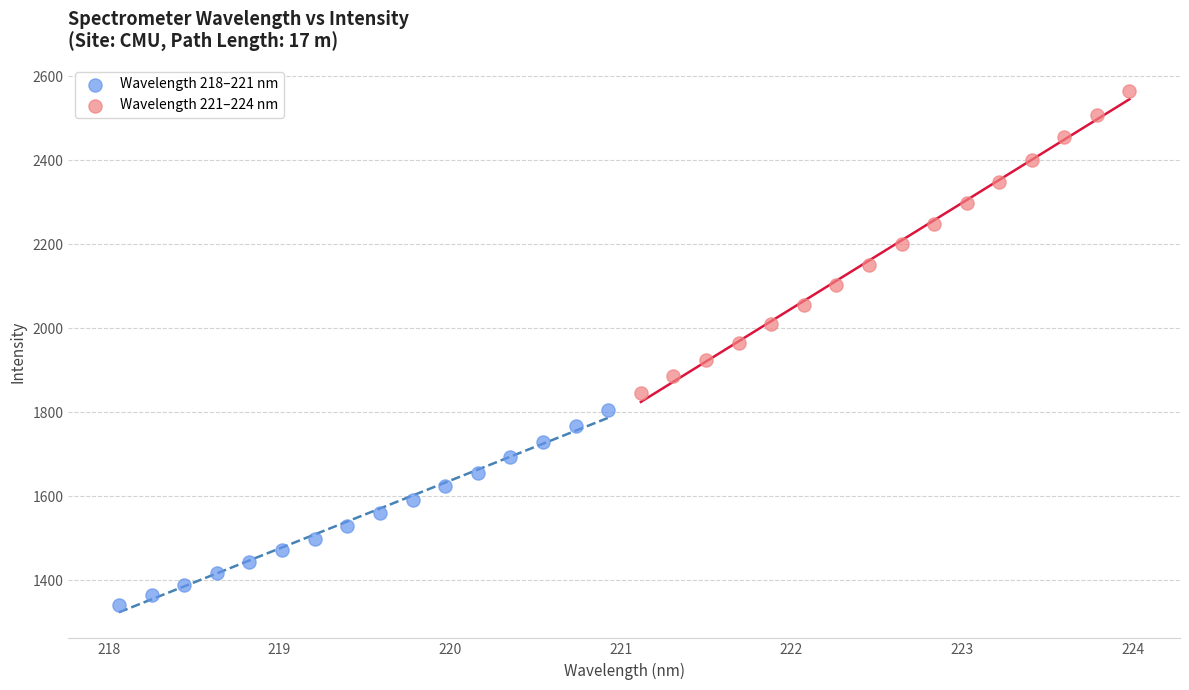

What are all the series names shown in the legend?

Wavelength 218–221 nm, Wavelength 221–224 nm